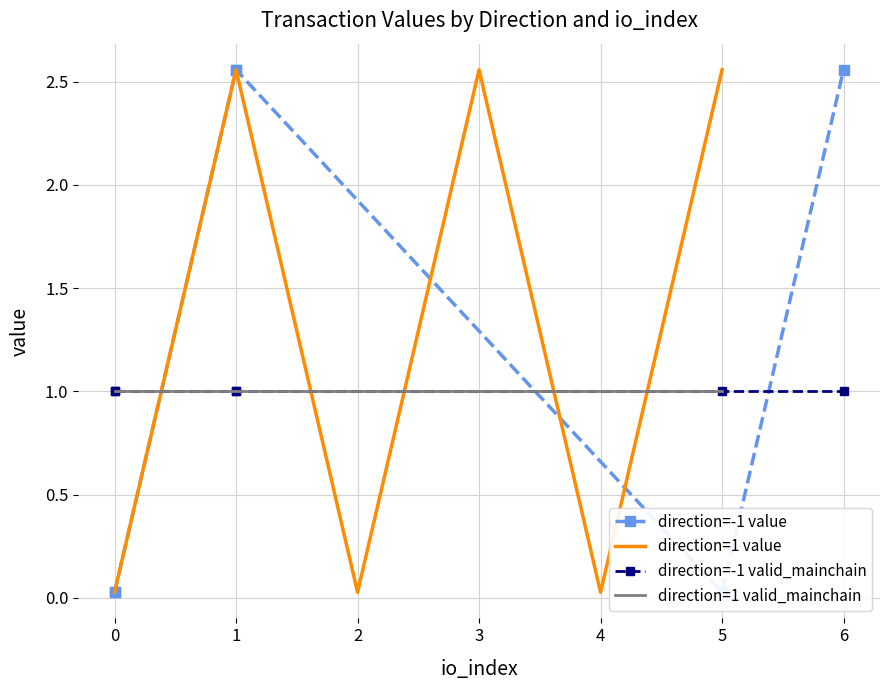

What is the difference between the maximum and minimum values in the direction=-1 value series?

2.5